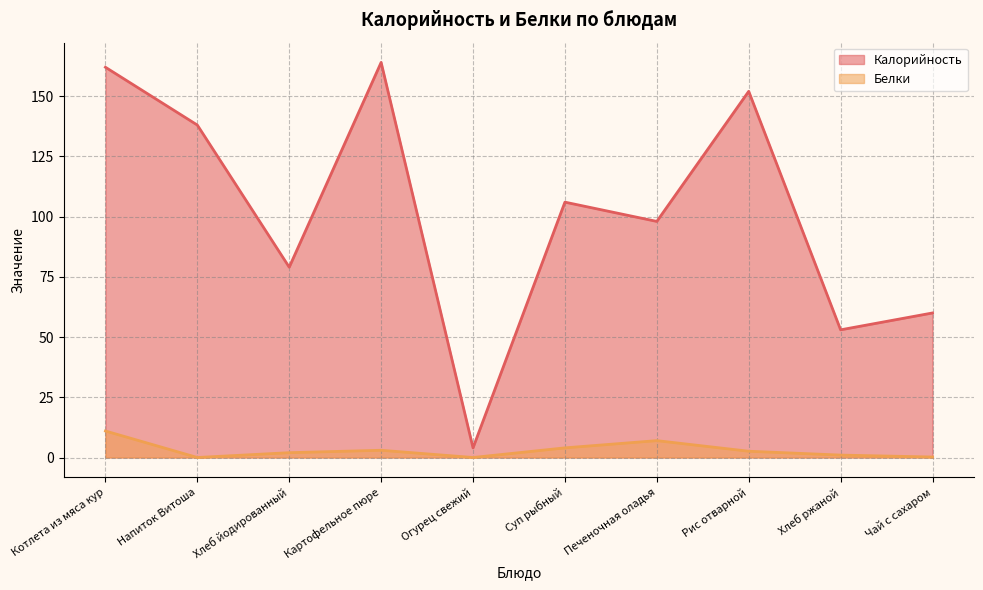

True or false: Калорийность and Белки cross at least once.

False